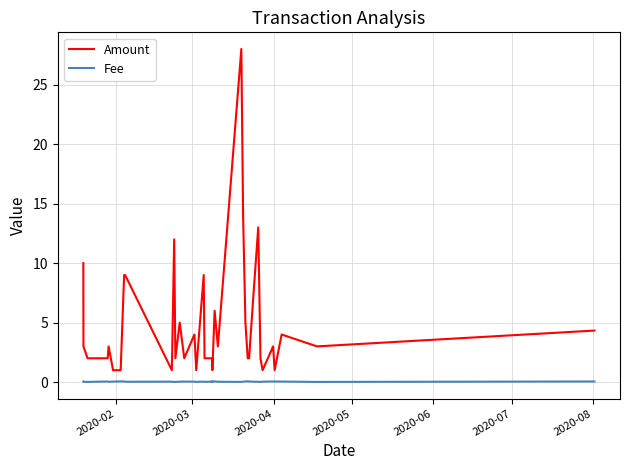

What are all the series names shown in the legend?

Amount, Fee